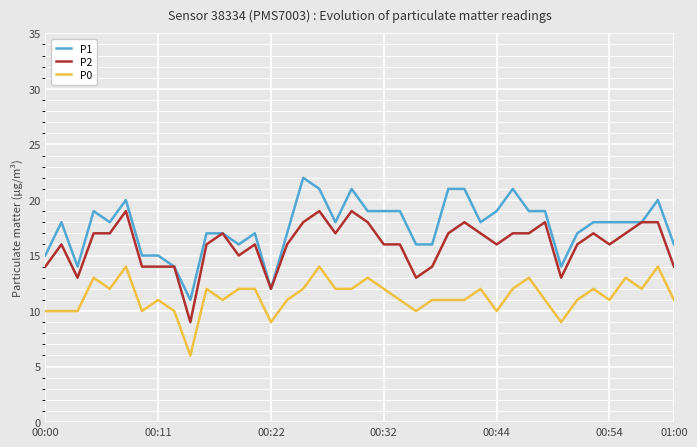

True or false: P0 and P1 cross at least once.

False